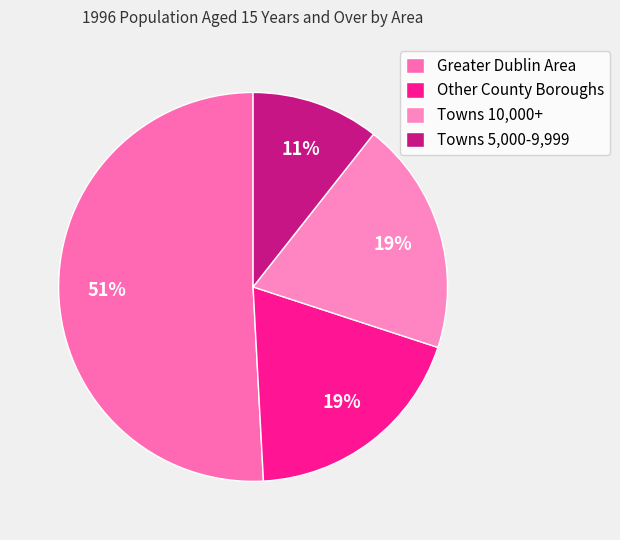

Which category accounts for the majority?

Greater Dublin Area